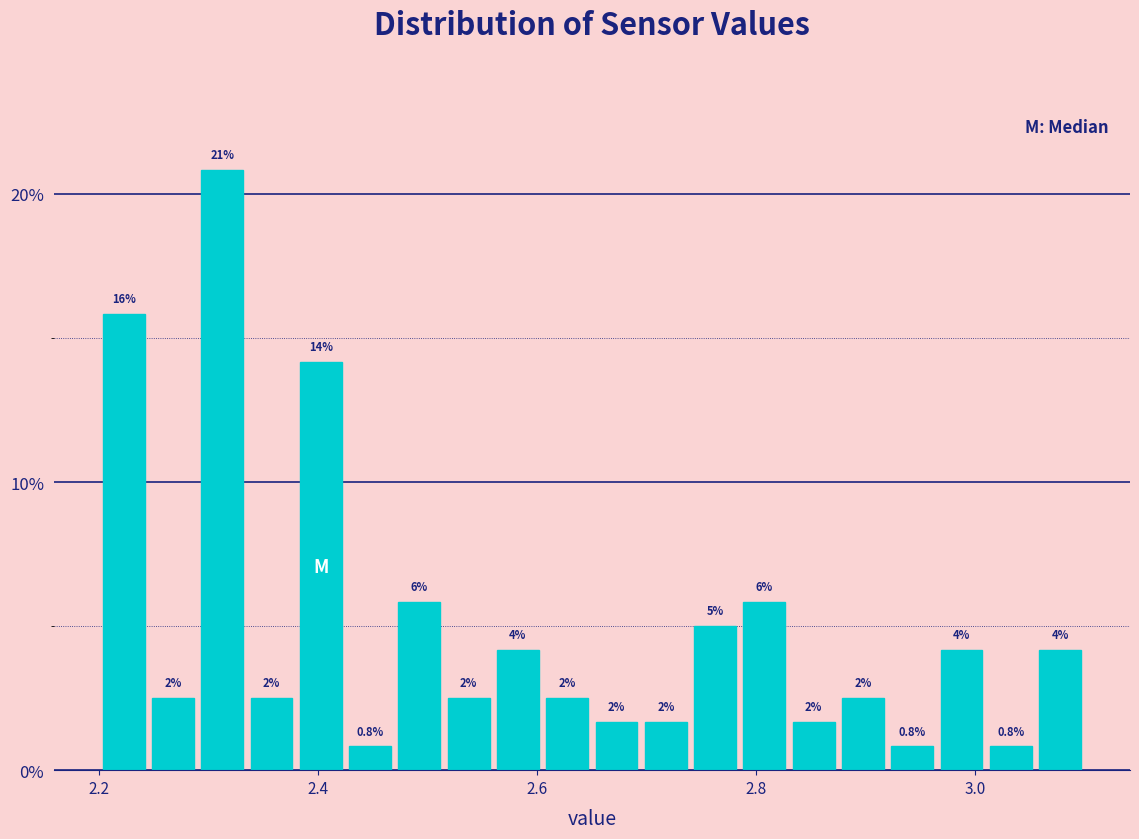

Around what value on the x-axis is the tallest bar? Give the approximate position of its centre, as read against the axis.

2.32